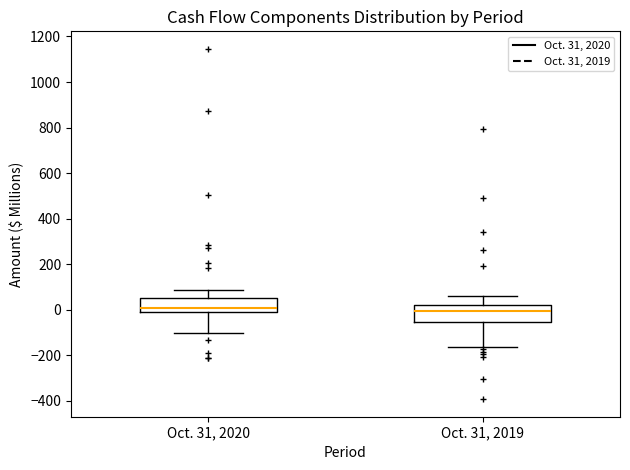

Where does the median line of the box for Oct. 31, 2019 sit on the y-axis? The values are not printed on the chart, so give them approximately, as read against the axis.

0